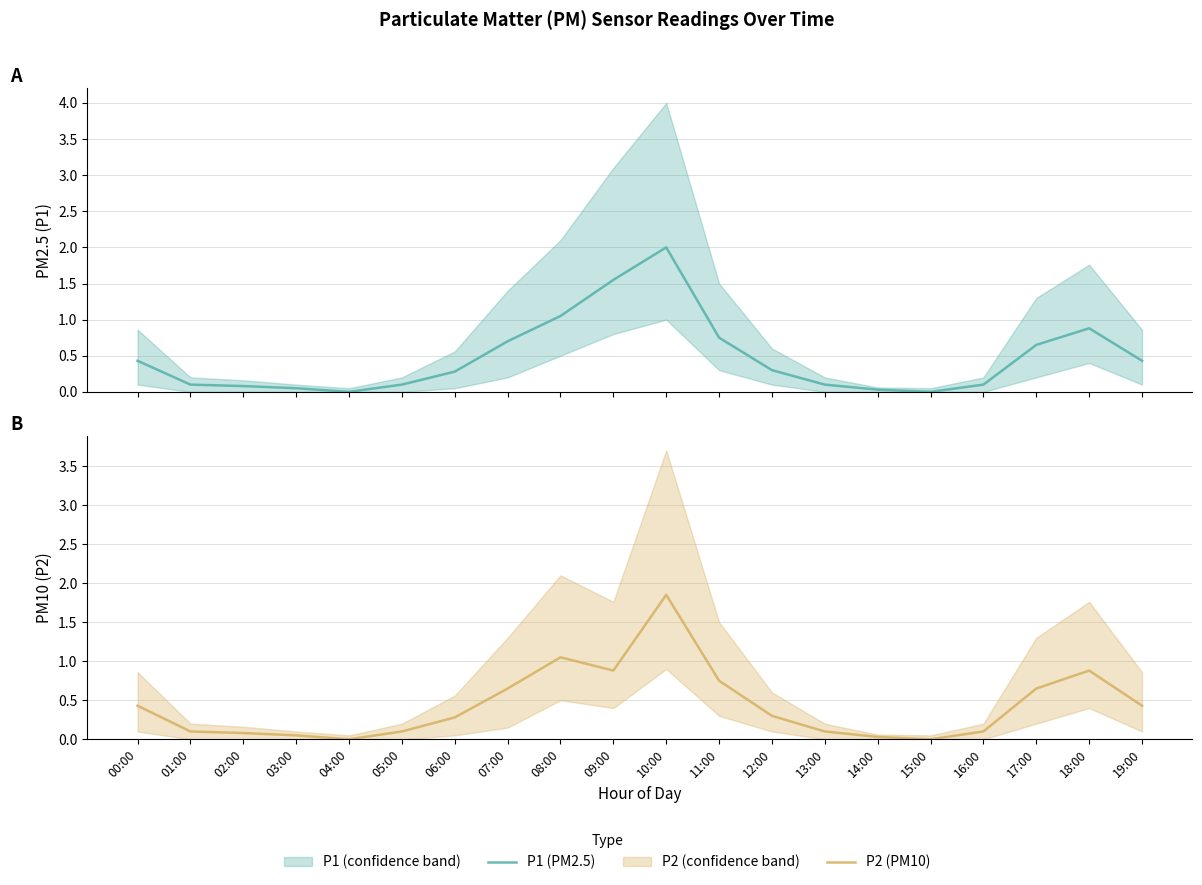

What is the difference between the P1 (PM2.5) values at 15:00 and 02:00?

0.1